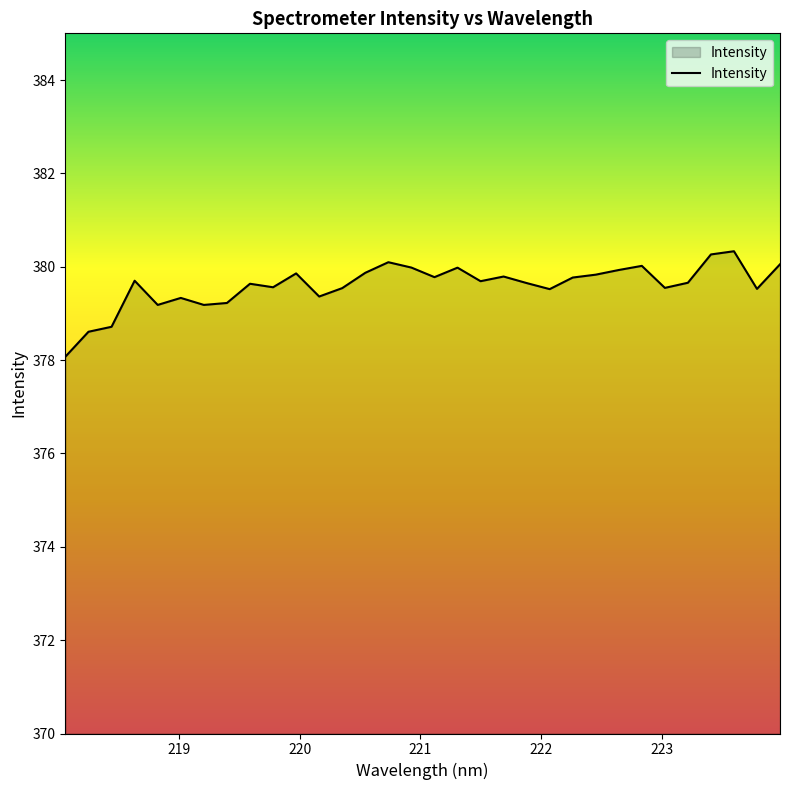

How many lines are shown in the chart?

1